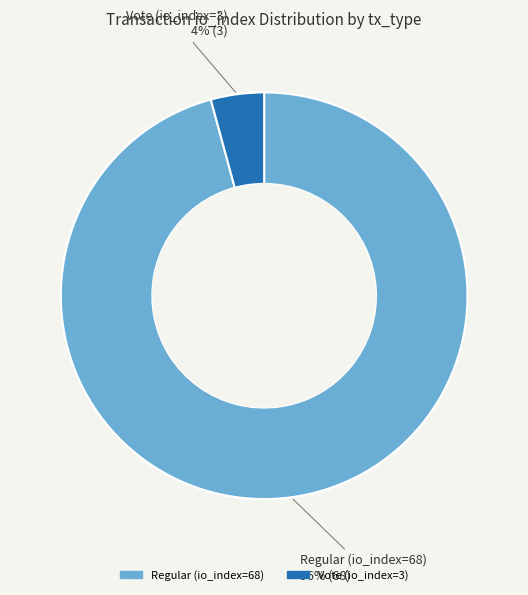

To the nearest percent, what portion does Vote (io_index=3) represent?

4%